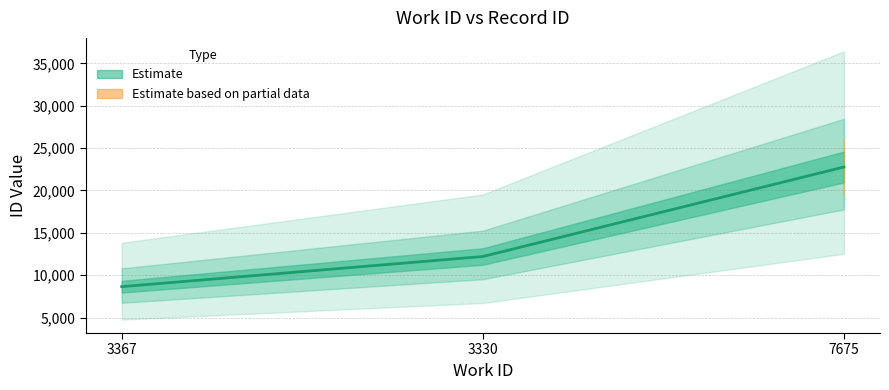

How many values are below 12202?

1